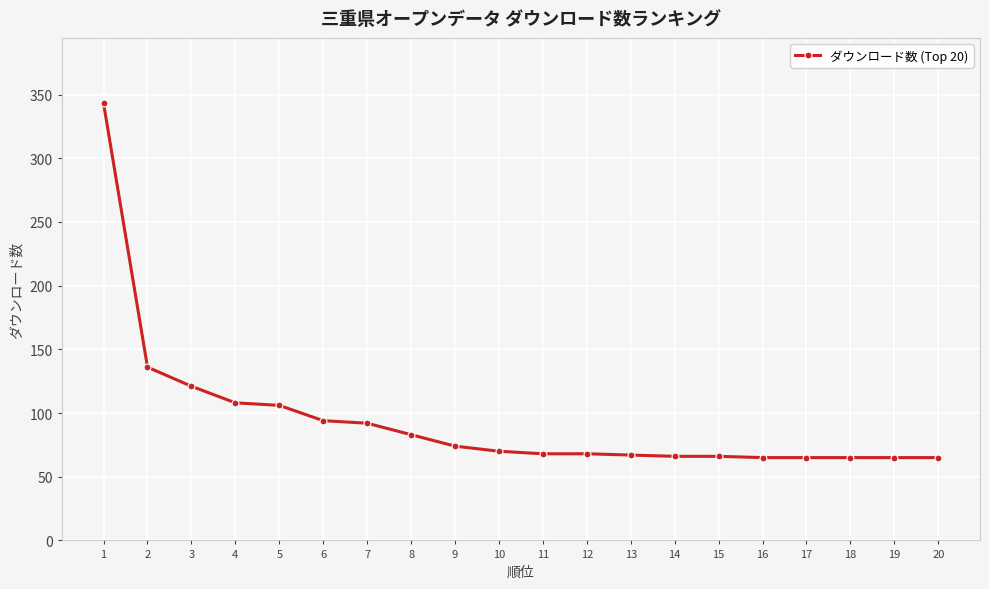

What is the maximum value shown in the chart?

343